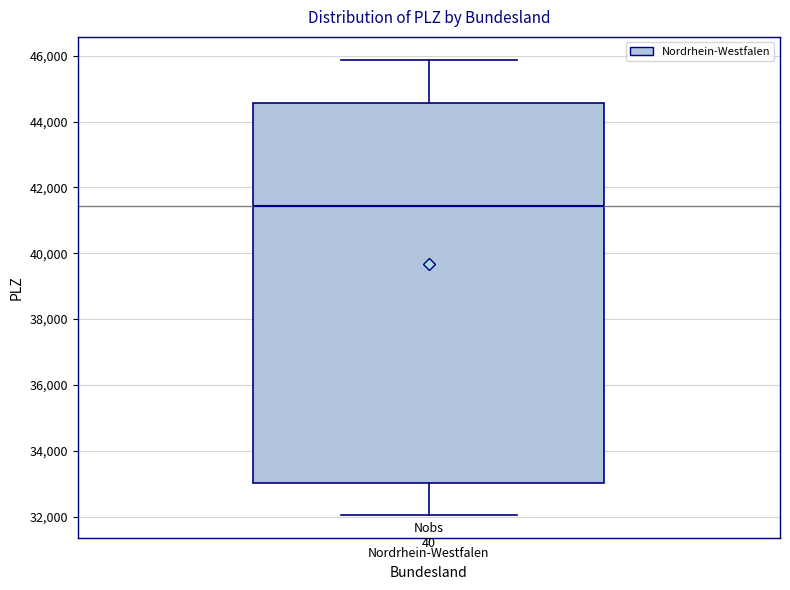

Transcribe this box plot: give where the median line is, the range the box spans, and where the two whiskers end, as read against the y-axis. The values are not printed on the chart, so give them approximately, as read against the axis.

median 41400, box 33000 to 44600, whiskers 32000 to 45800